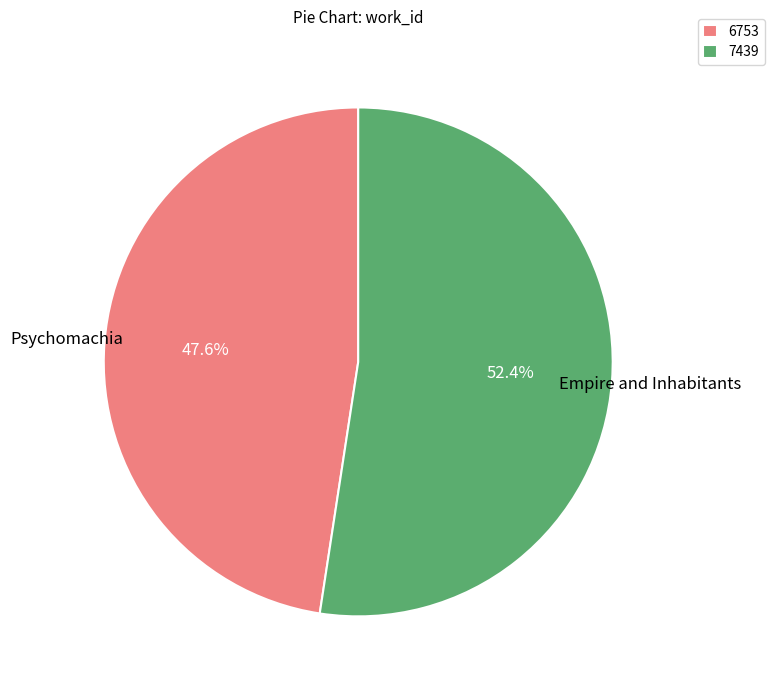

What is the ratio of the value at 6753 to the value at 7439?

0.9